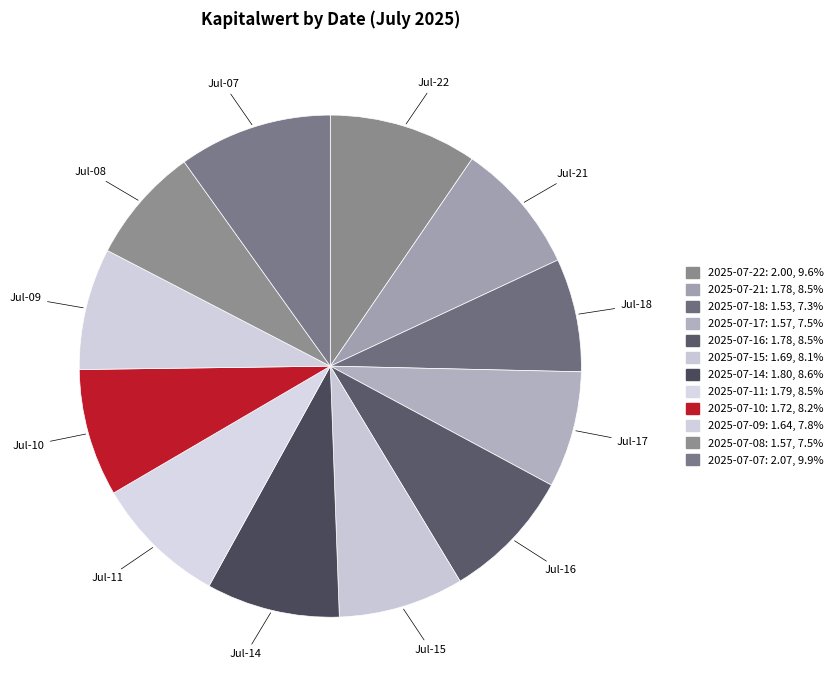

To the nearest percent, what is the average slice percentage?

8%